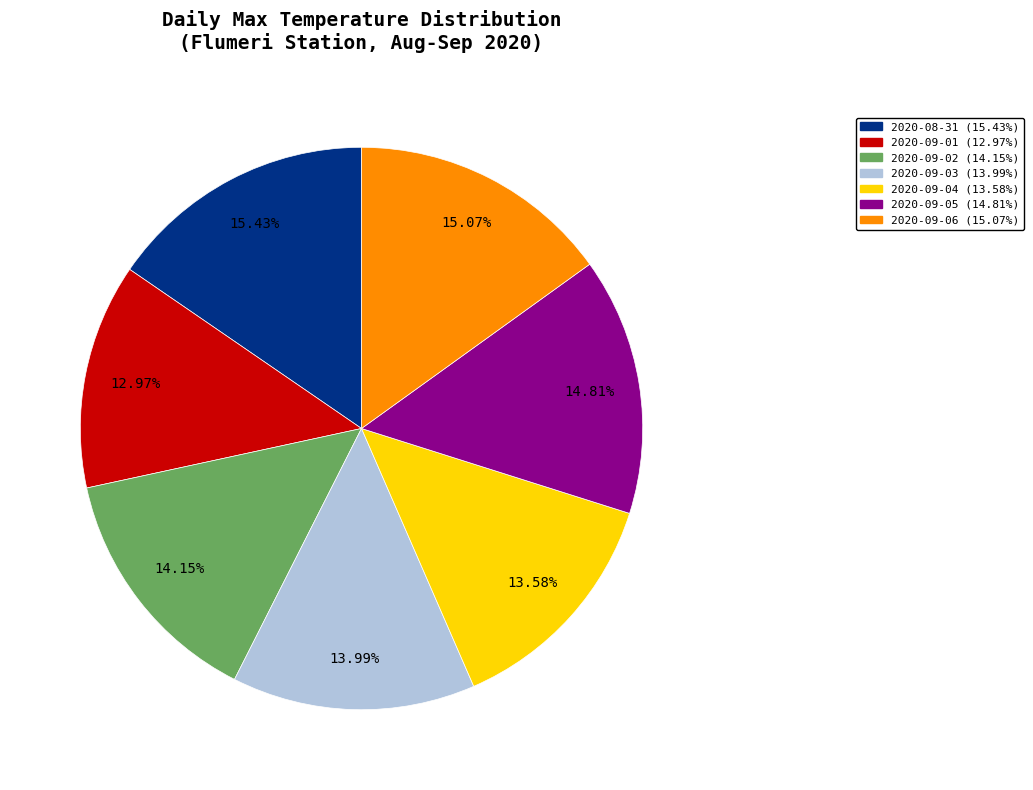

To the nearest percent, what is the combined percentage of 2020-09-04 and 2020-09-03?

28%